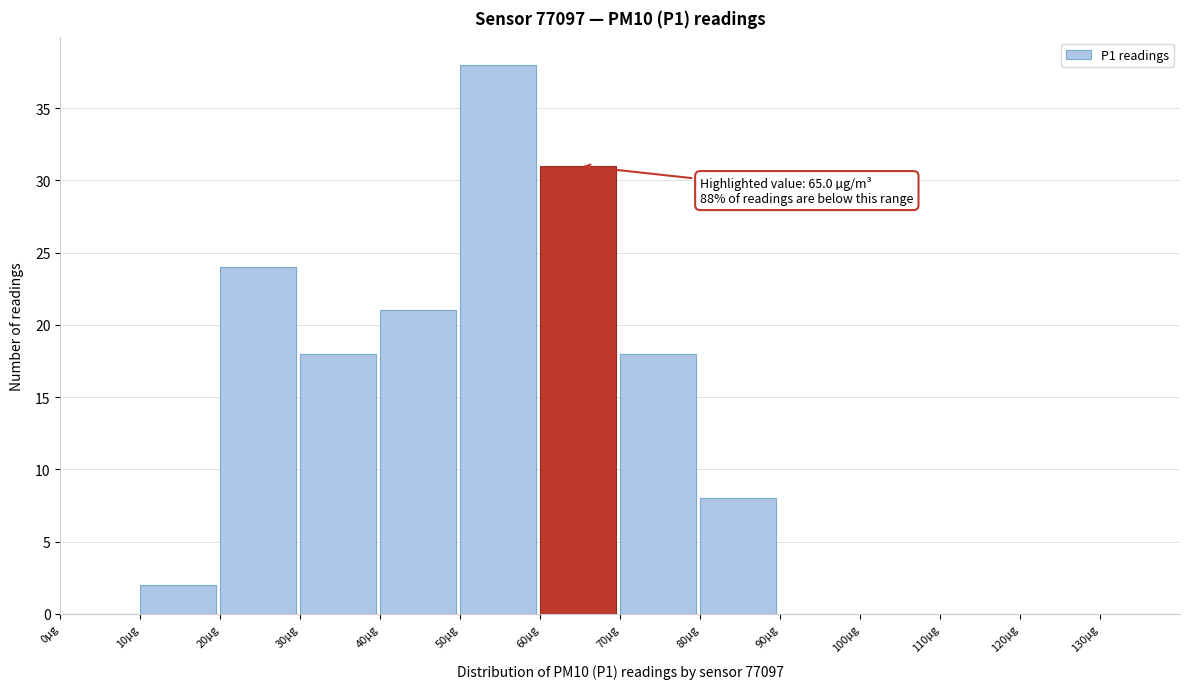

Which range on the x-axis has the tallest bar?

50 to 60